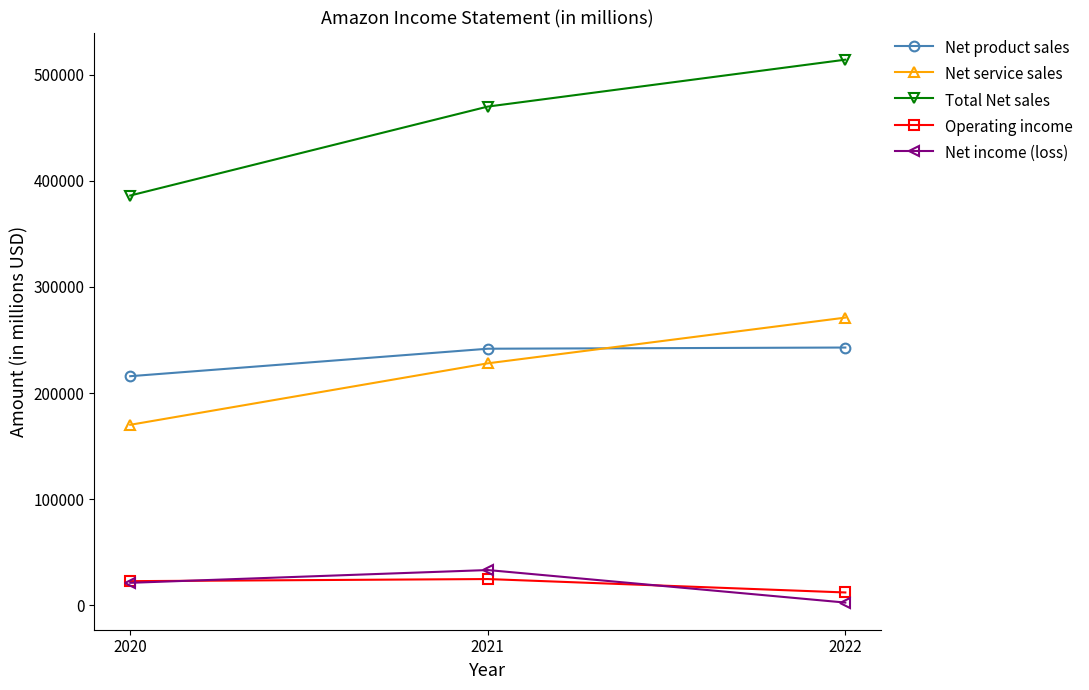

Count the number of categories in the chart.

3